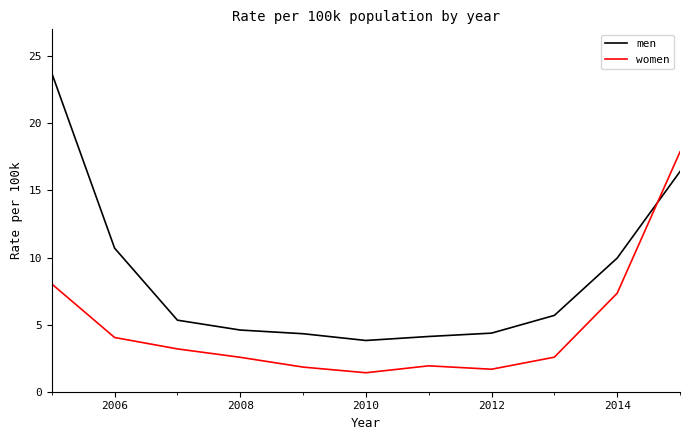

Which series has the largest range (max minus min)?

men